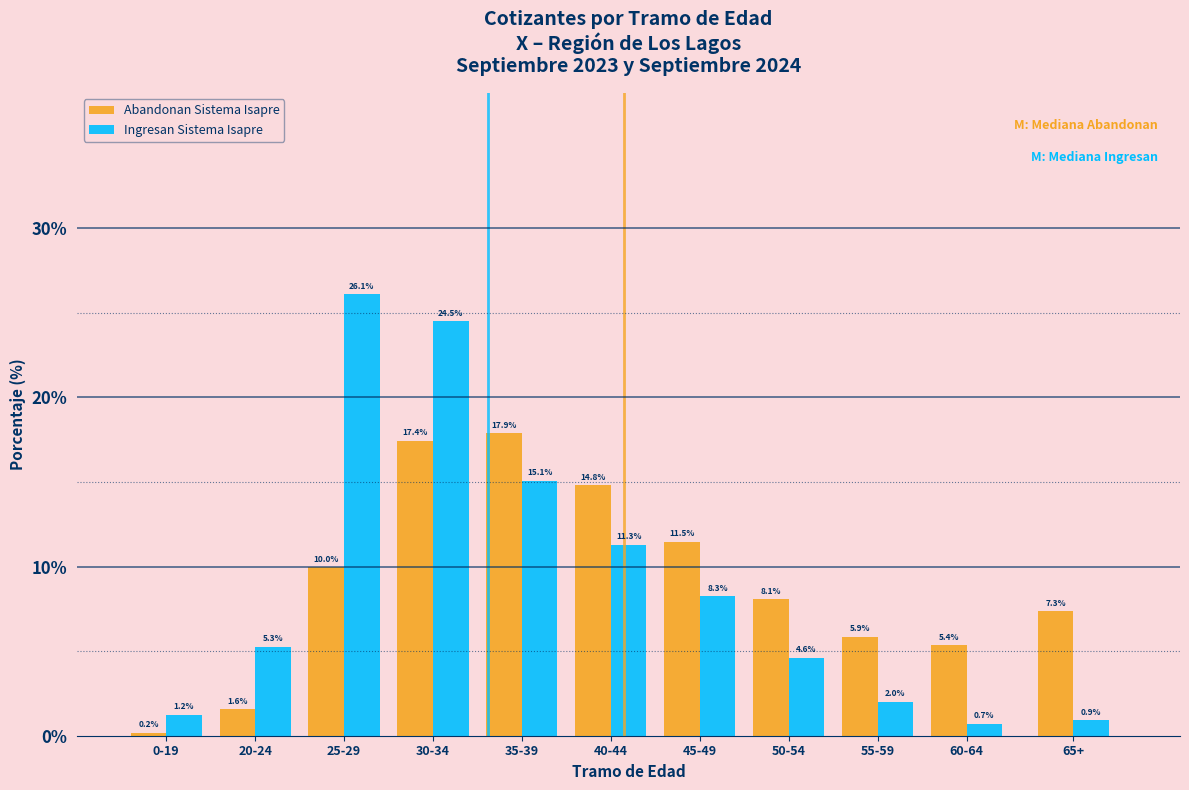

Reading left to right, what are all the values shown in this chart?

Abandonan Sistema Isapre: 0.2	1.6	10.0	17.4	17.9	14.8	11.5	8.1	5.9	5.4	7.3
Ingresan Sistema Isapre: 1.2	5.3	26.1	24.5	15.1	11.3	8.3	4.6	2.0	0.7	0.9